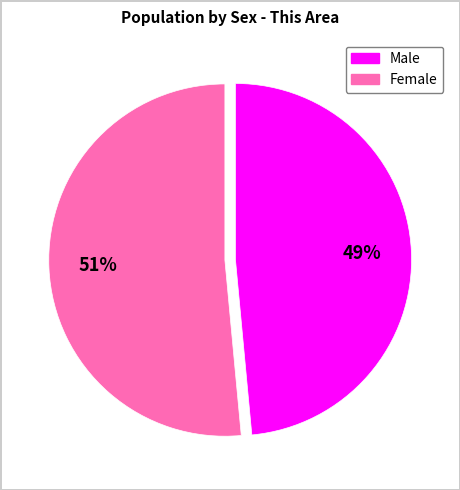

The Female slice represents 51% of the pie. True or false?

True